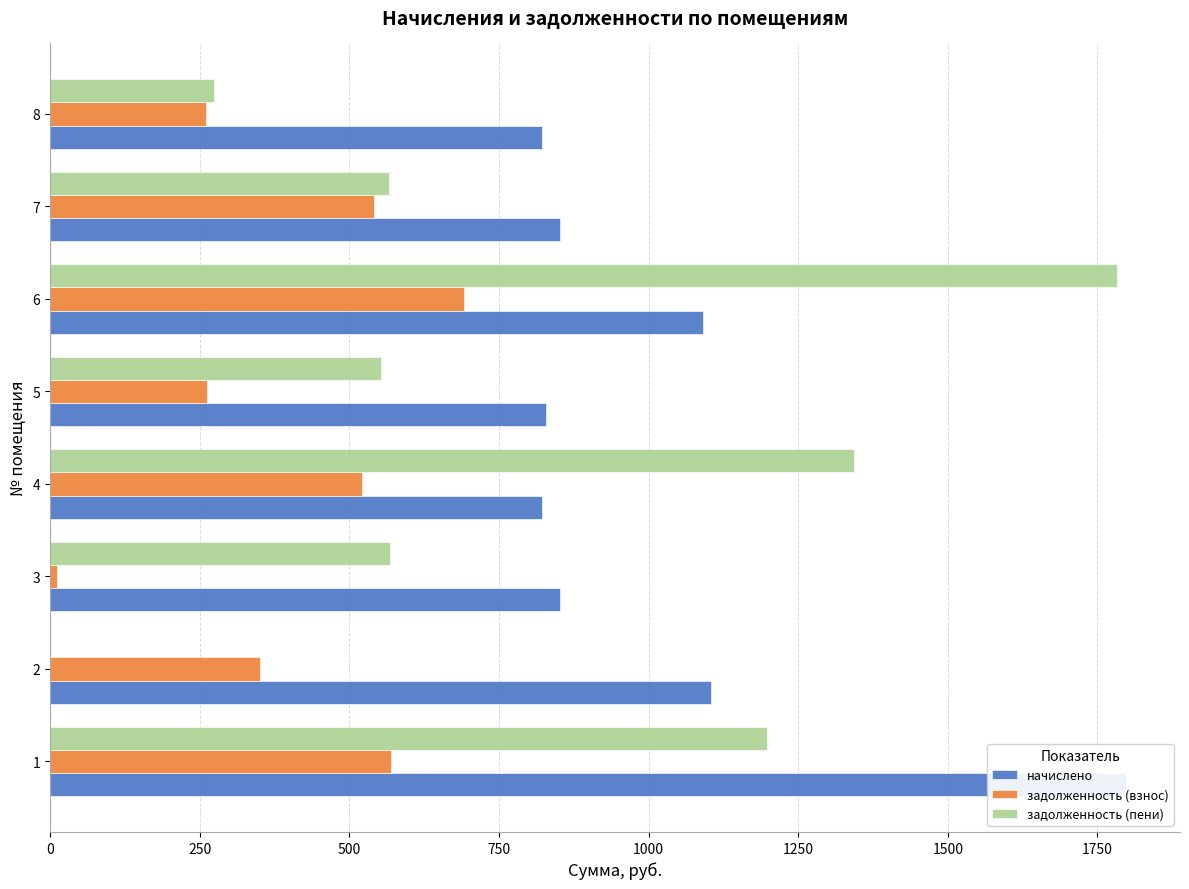

Are the bars grouped side by side (vs. stacked)?

Yes